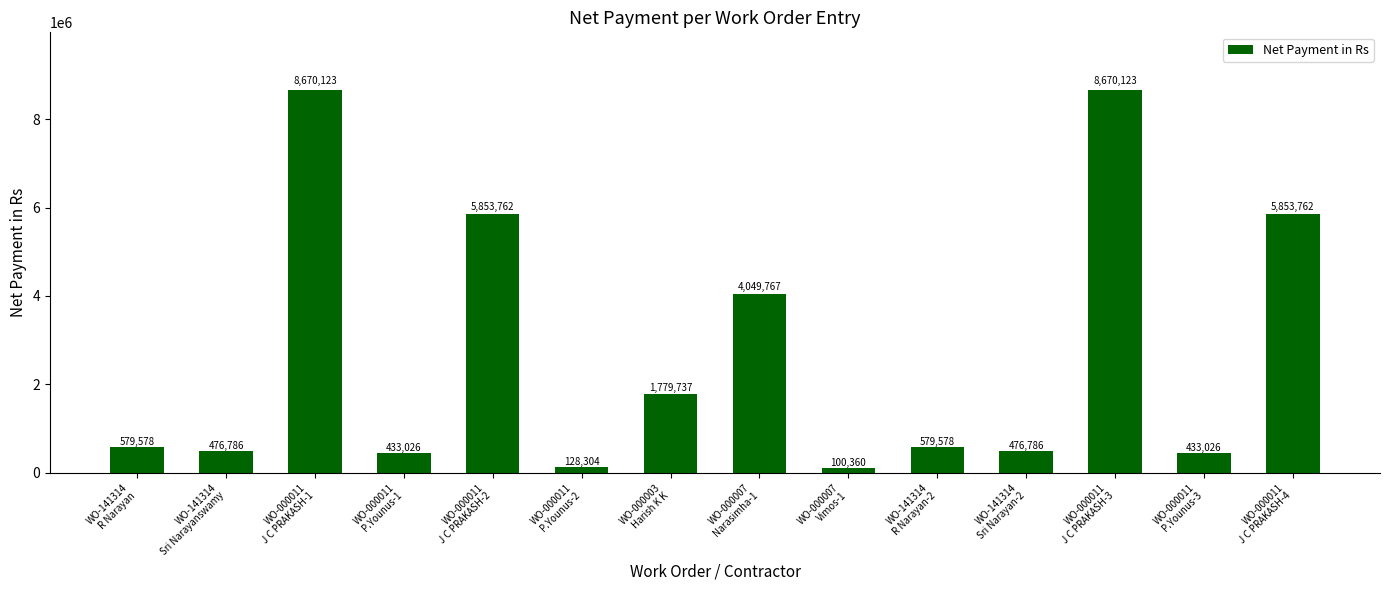

Reading left to right, transcribe all the data shown in this chart.

579578	476786	8670123	433026	5853762	128304	1779737	4049767	100360	579578	476786	8670123	433026	5853762